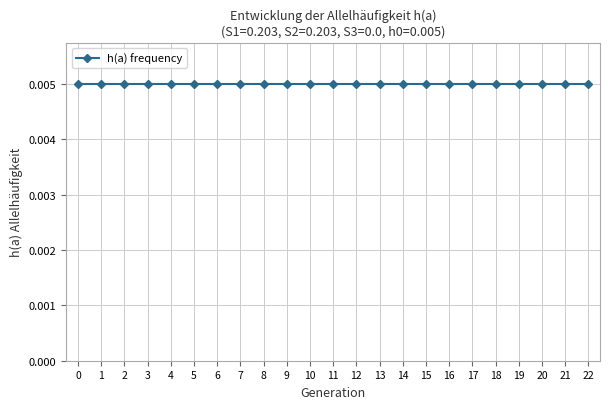

Which has a higher value, 18 or 1?

18